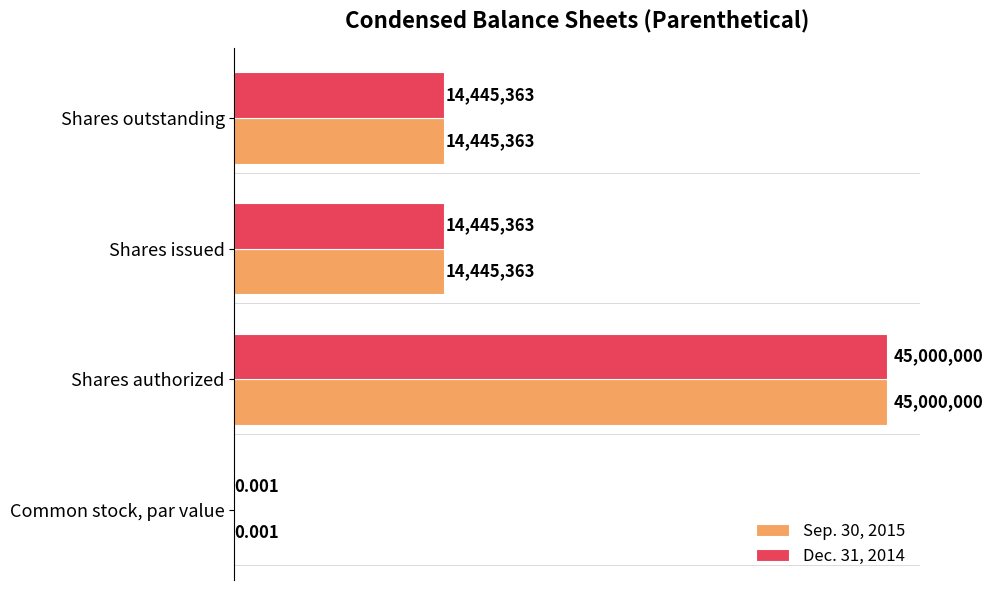

At which category does the chart reach its peak across all series?

Shares authorized